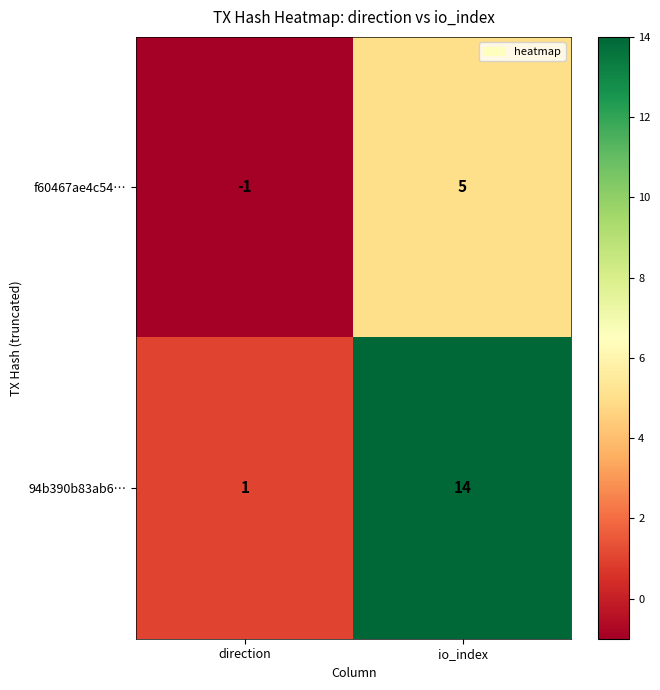

Which category has the lowest value across all series?

direction